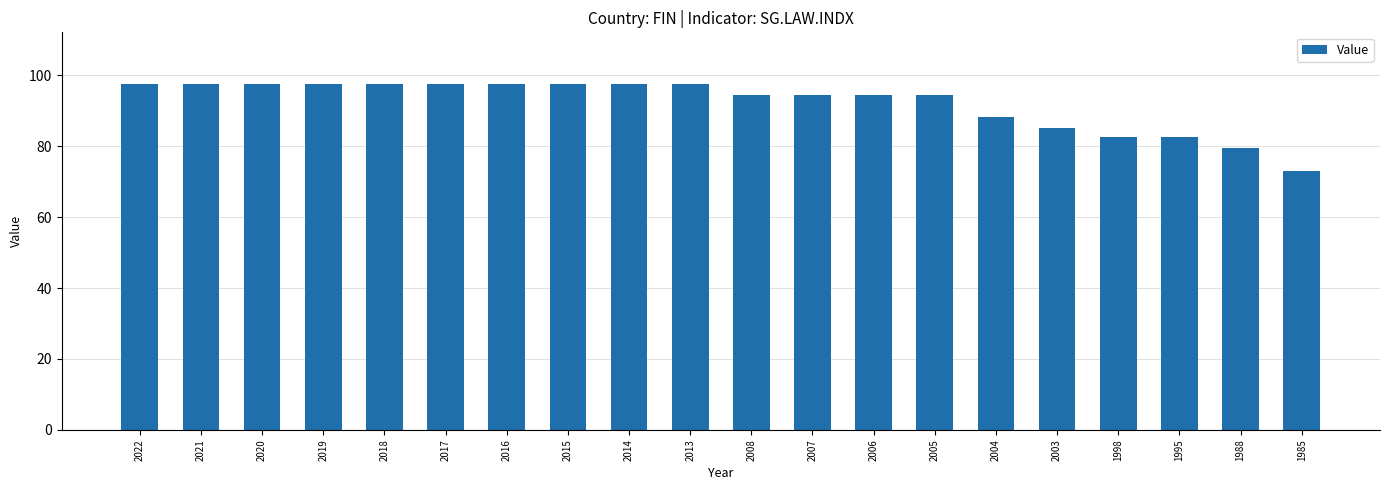

Reading right to left, what are all the values shown in this chart?

73.1	79.4	82.5	82.5	85.0	88.1	94.4	94.4	94.4	94.4	97.5	97.5	97.5	97.5	97.5	97.5	97.5	97.5	97.5	97.5